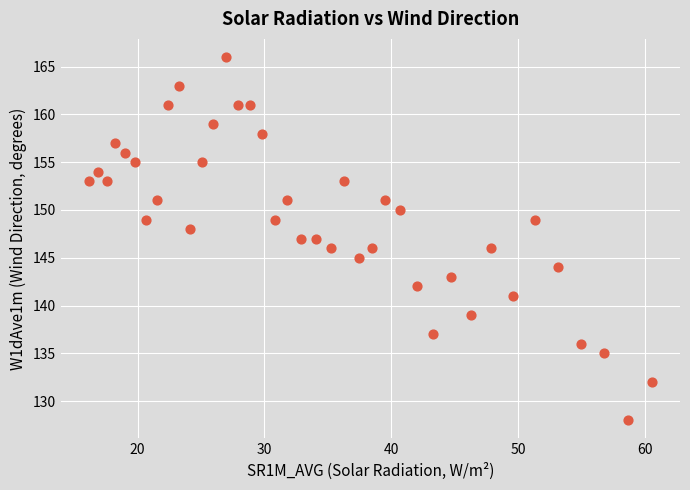

What is the range of Y values (max minus min)?

38